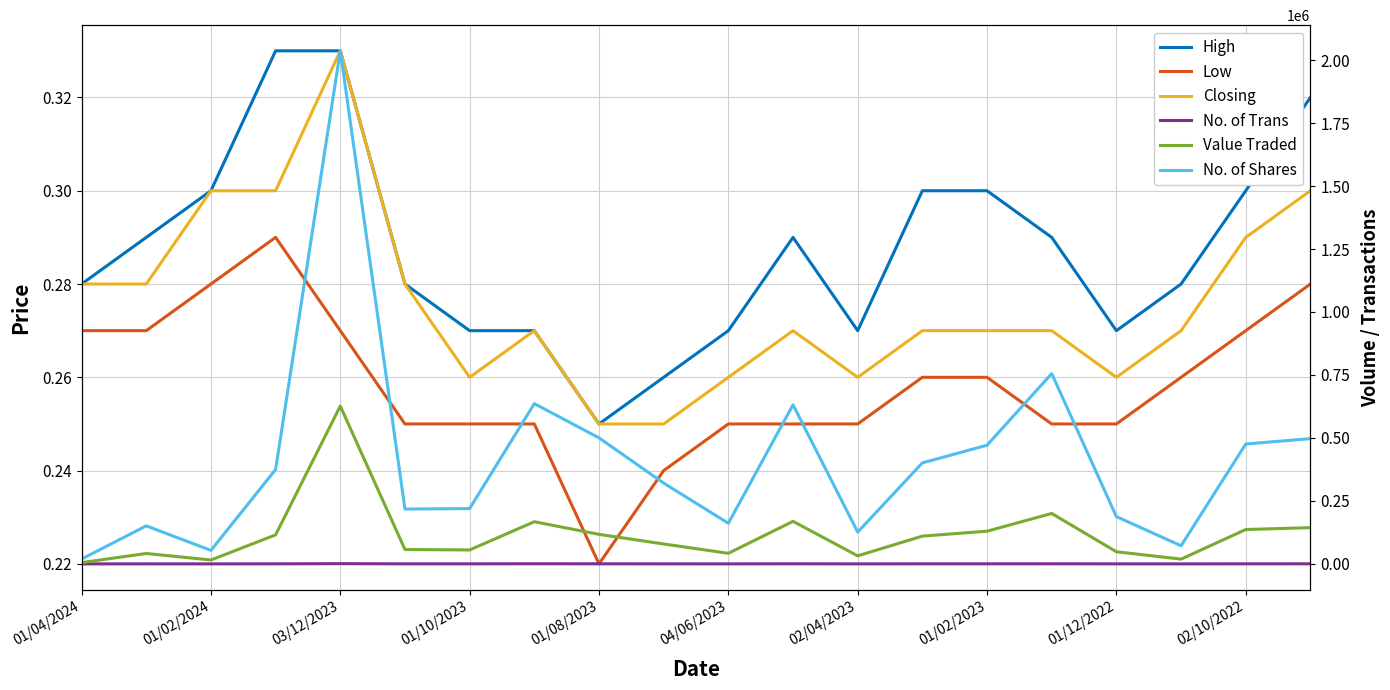

What is the approximate value of High at 11?

0.3